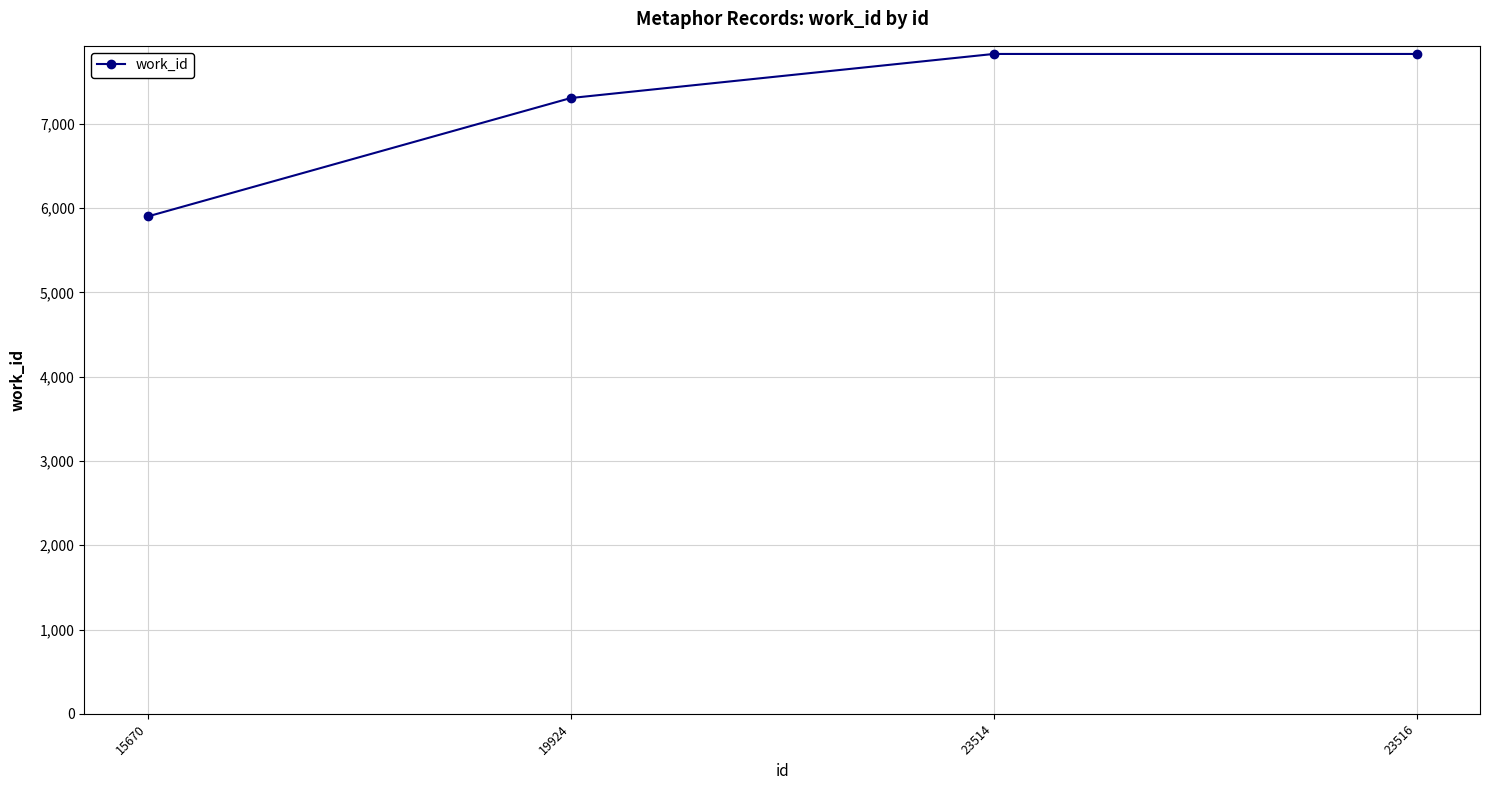

How many series are shown in this chart?

1